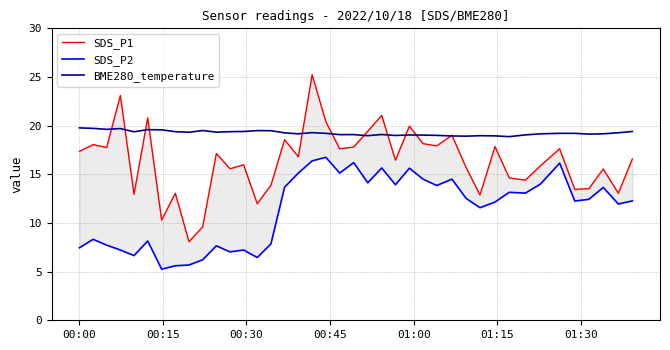

Which series has the largest total across all categories?

BME280_temperature